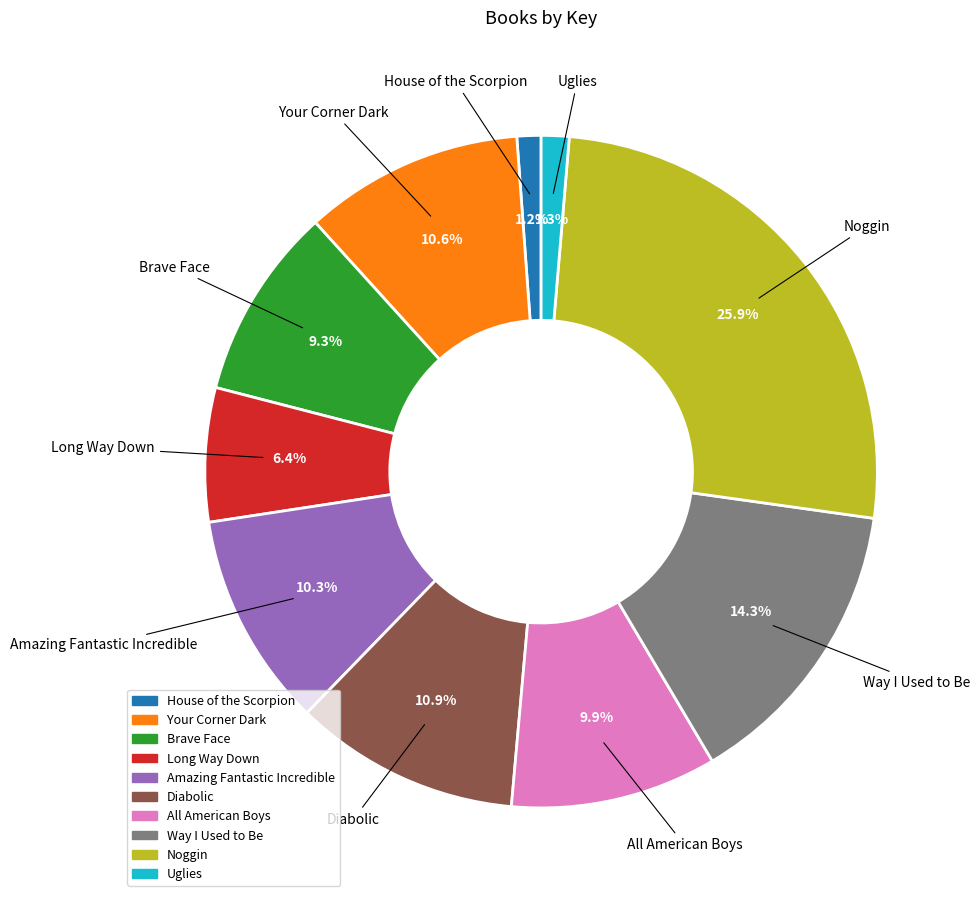

To the nearest percent, what is the combined percentage of House of the Scorpion and Your Corner Dark?

12%